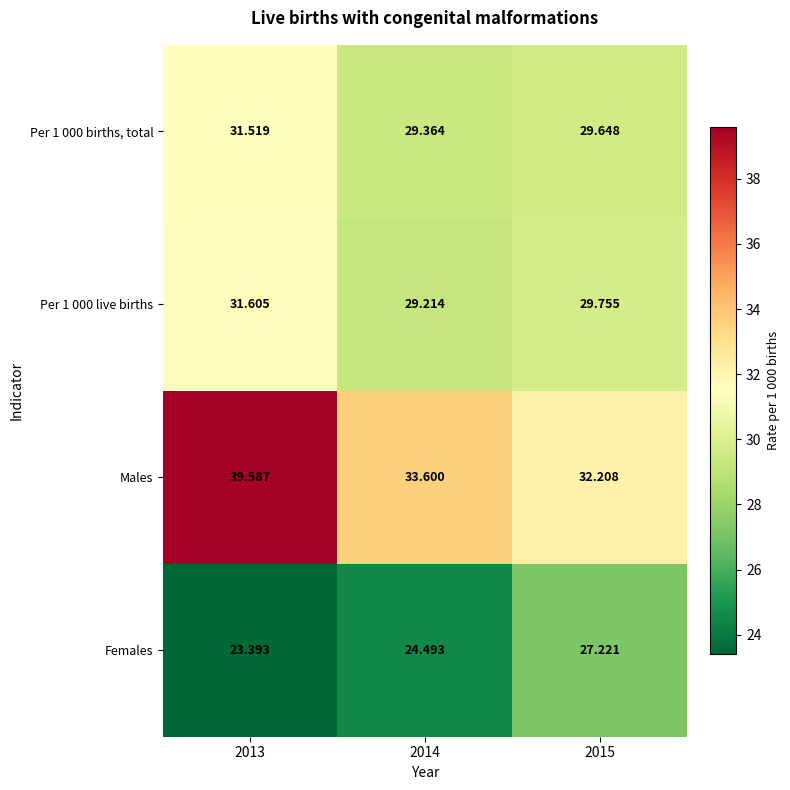

Which series has the largest total across all categories?

Males